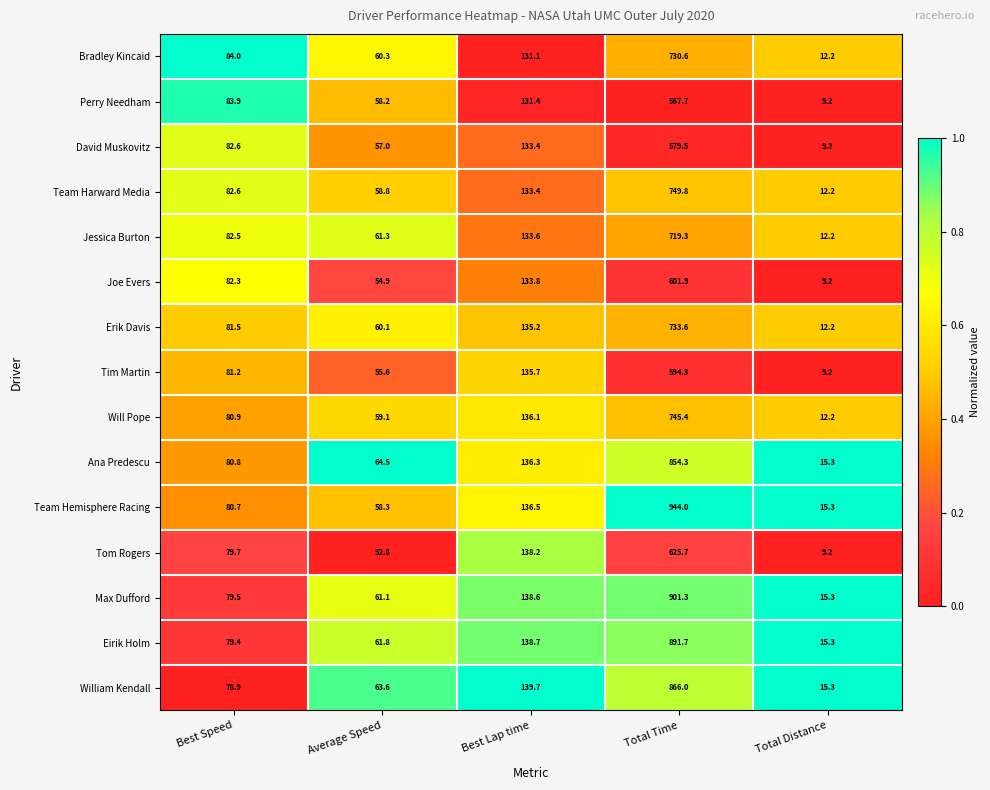

At Average Speed, list the series in order from largest to smallest.

Ana Predescu, William Kendall, Eirik Holm, Jessica Burton, Max Dufford, Bradley Kincaid, Erik Davis, Will Pope, Team Harward Media, Team Hemisphere Racing, Perry Needham, David Muskovitz, Tim Martin, Joe Evers, Tom Rogers